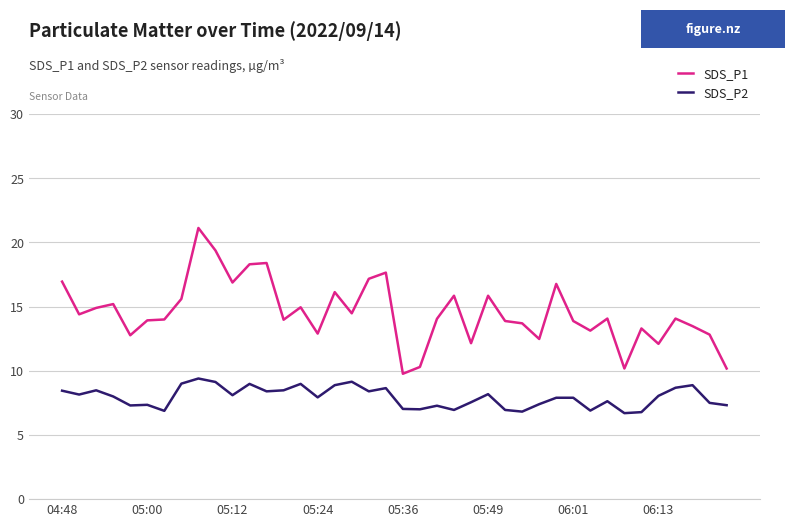

True or false: SDS_P1 and SDS_P2 intersect in this chart.

False